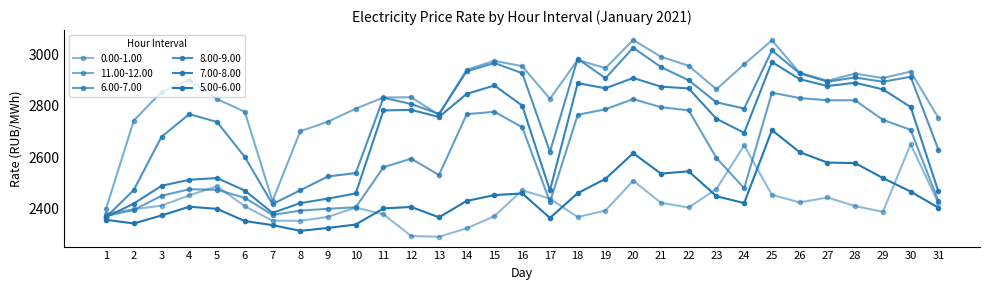

In 7.00-8.00, how many points are higher than both neighbors (excluding endpoints)?

7